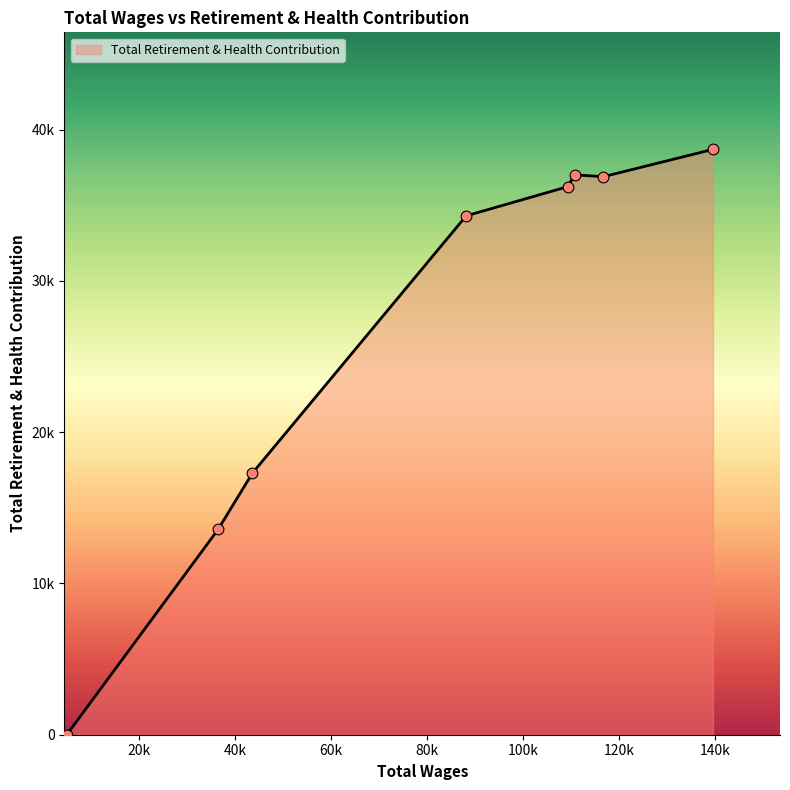

Is this an area chart (filled region under the line)?

Yes